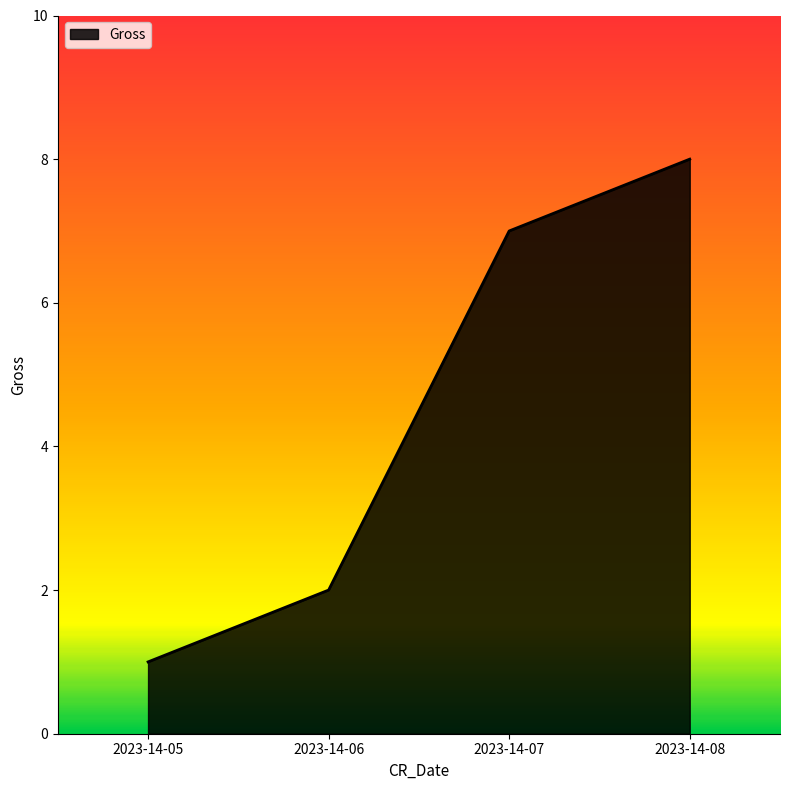

Reading right to left, list all the values displayed in this chart.

2023-14-08=8	2023-14-07=7	2023-14-06=2	2023-14-05=1